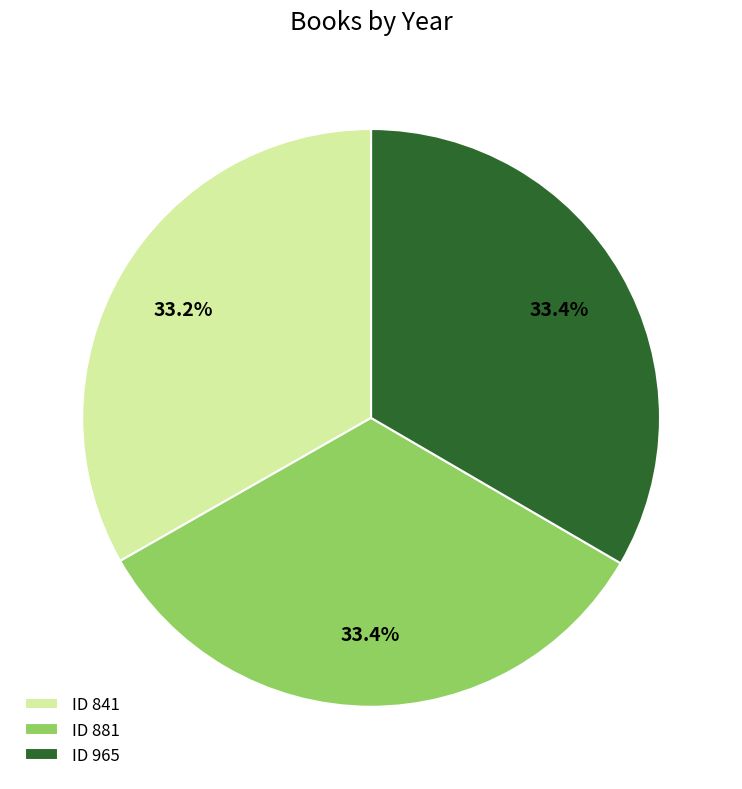

How many slices are in this pie chart?

3